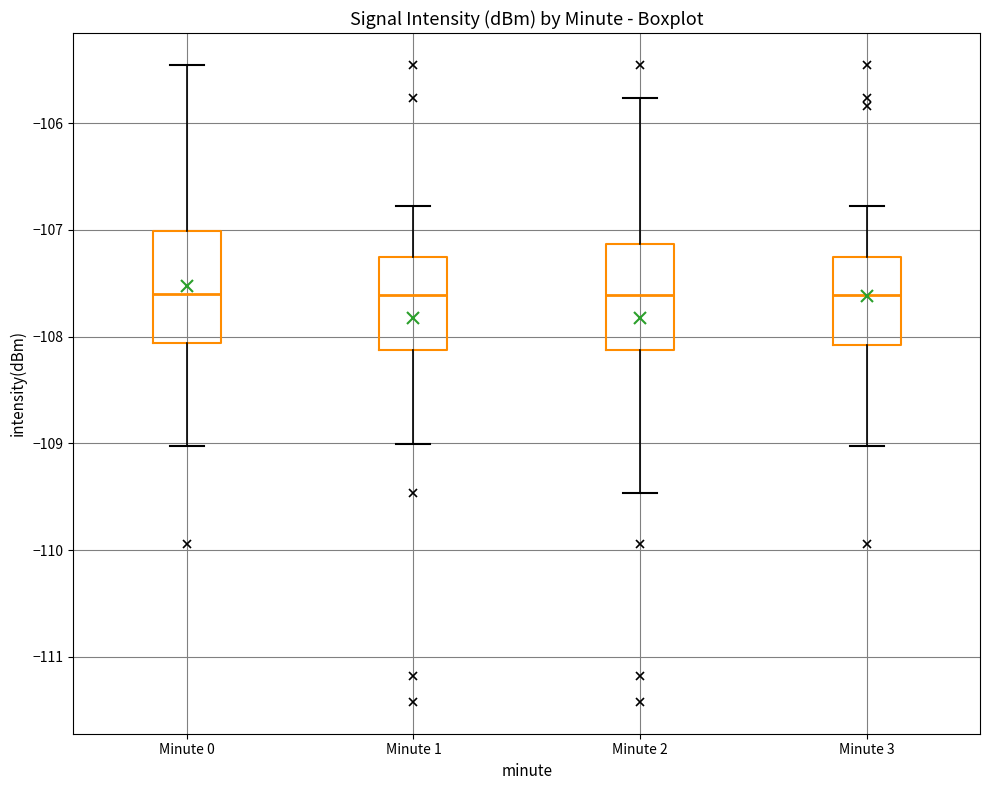

Reading left to right, transcribe this box plot: for each box, give where its median line is, the range the box spans, and where its two whiskers end, as read against the y-axis. The values are not printed on the chart, so give them approximately, as read against the axis.

Minute 0: median -107.6, box -108.1 to -107.0, whiskers -109.0 to -105.5
Minute 1: median -107.6, box -108.1 to -107.3, whiskers -109.0 to -106.8
Minute 2: median -107.6, box -108.1 to -107.1, whiskers -109.5 to -105.8
Minute 3: median -107.6, box -108.1 to -107.3, whiskers -109.0 to -106.8